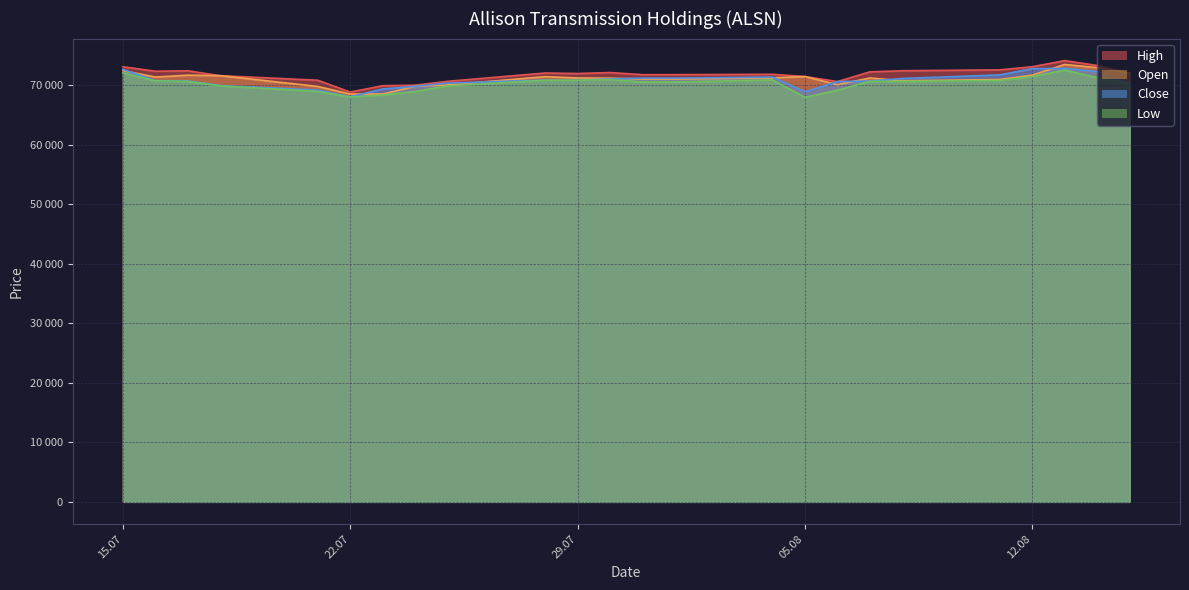

What is the average value of the High series?

71824